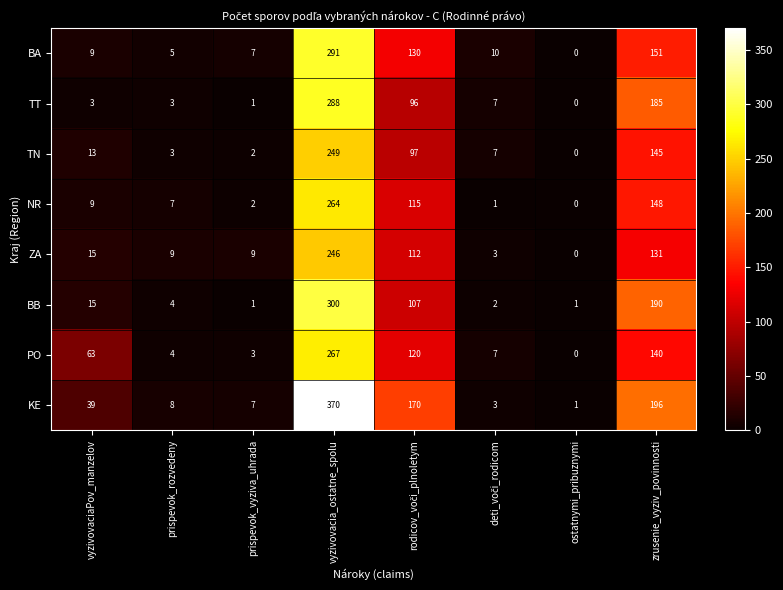

The value of BB at prispevok_rozvedeny is 2. True or false?

False